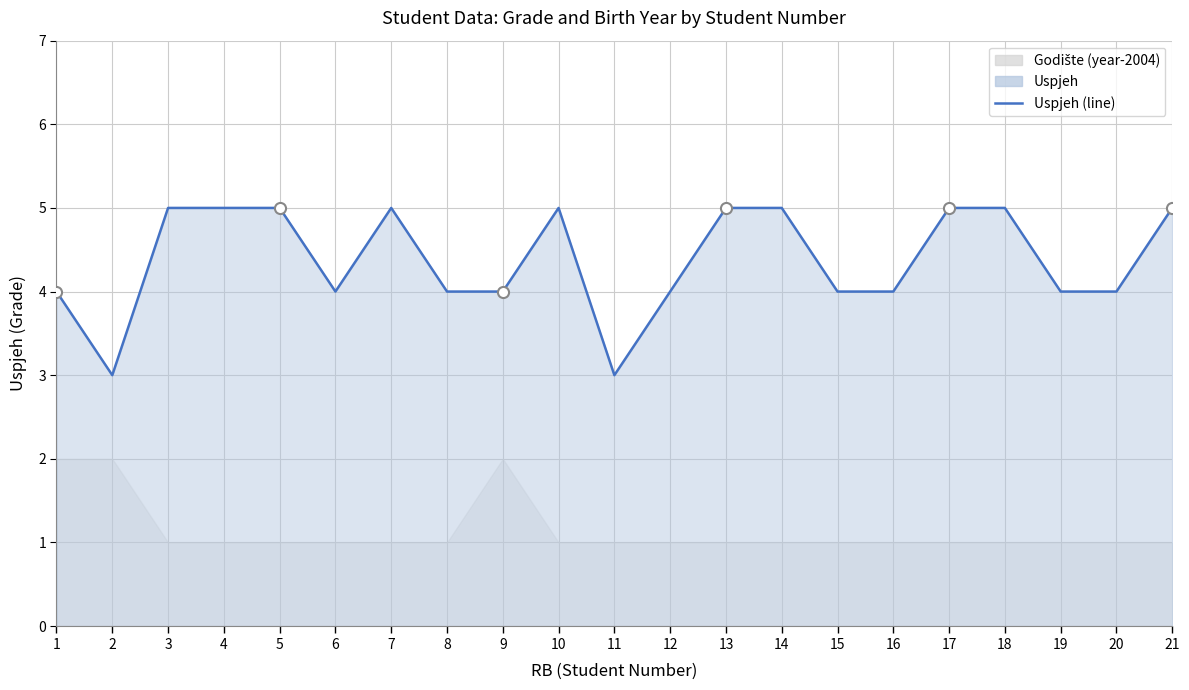

What is the change in value from 3 to 8?

-1